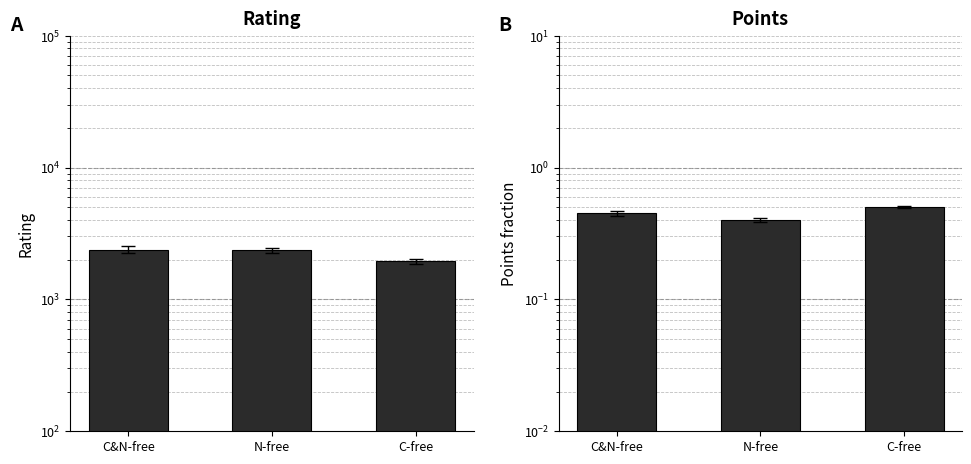

At which category is the sum across all series the highest?

C&N-free